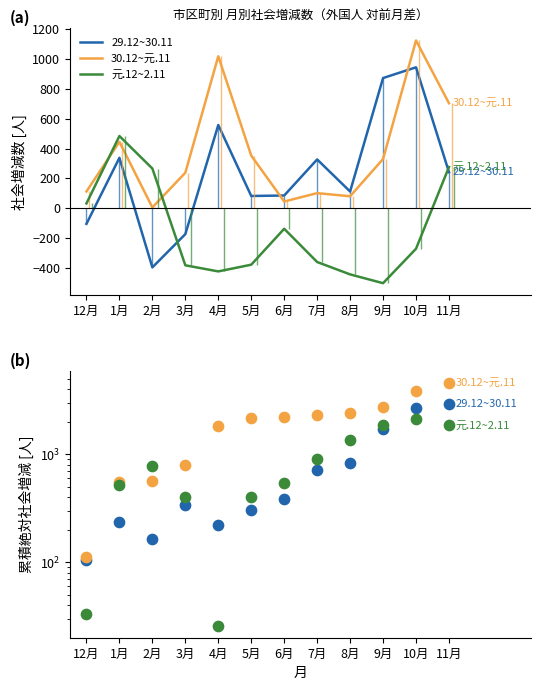

Which series has the largest total across all categories?

30.12~元.11